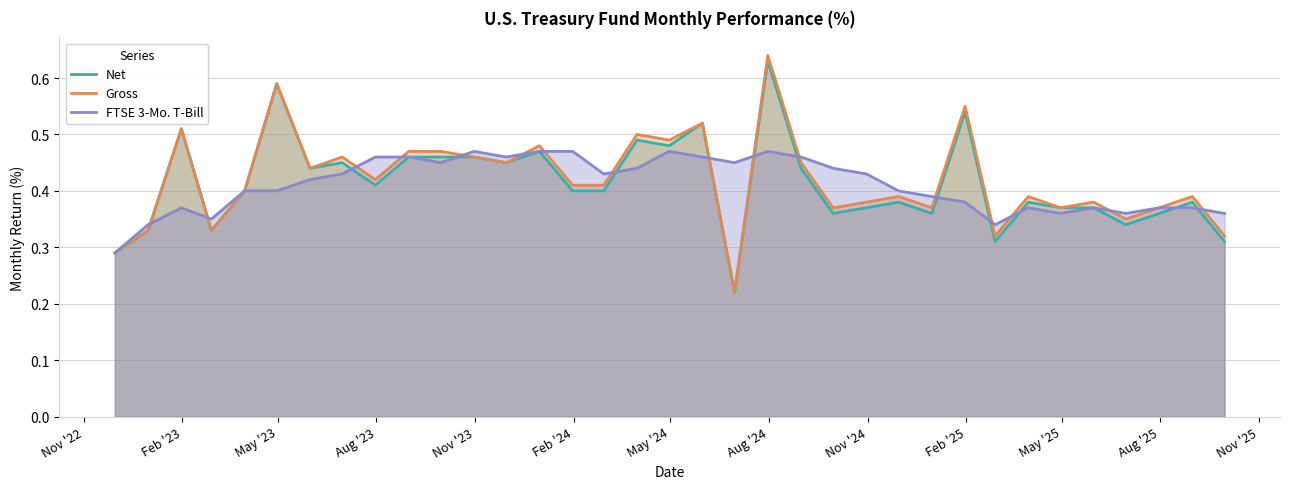

What are all the series names shown in the legend?

Net, Gross, FTSE 3-Mo. T-Bill